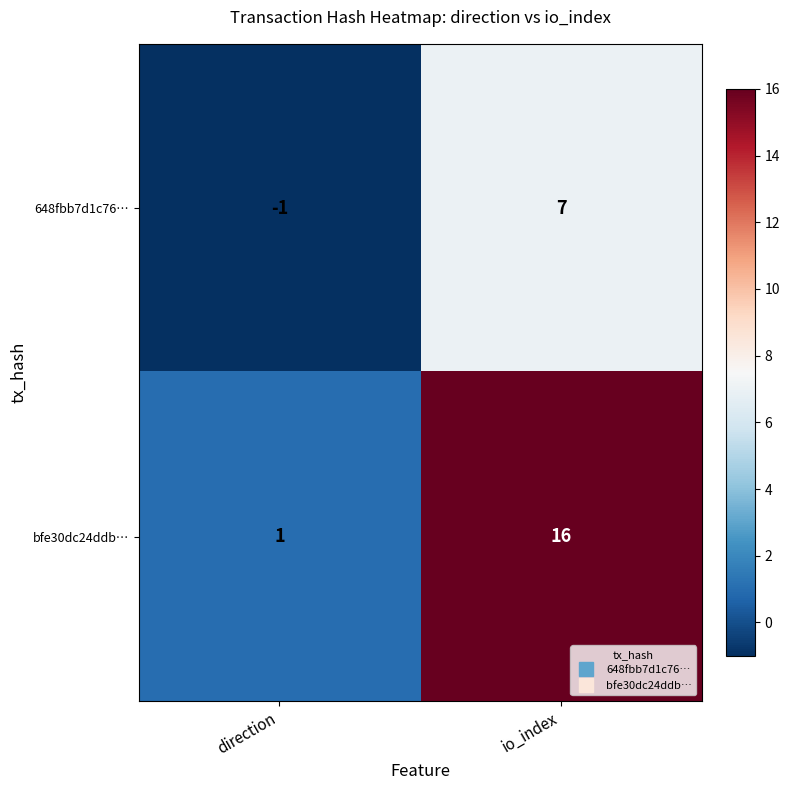

Which series has the widest spread of values?

bfe30dc24ddb…